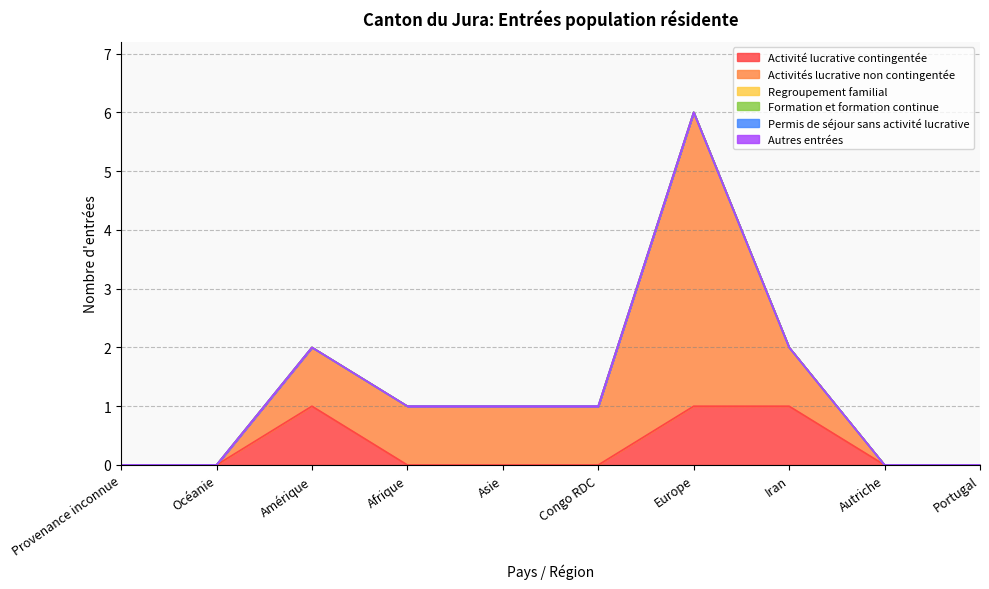

True or false: Regroupement familial and Permis de séjour sans activité lucrative cross at least once.

False